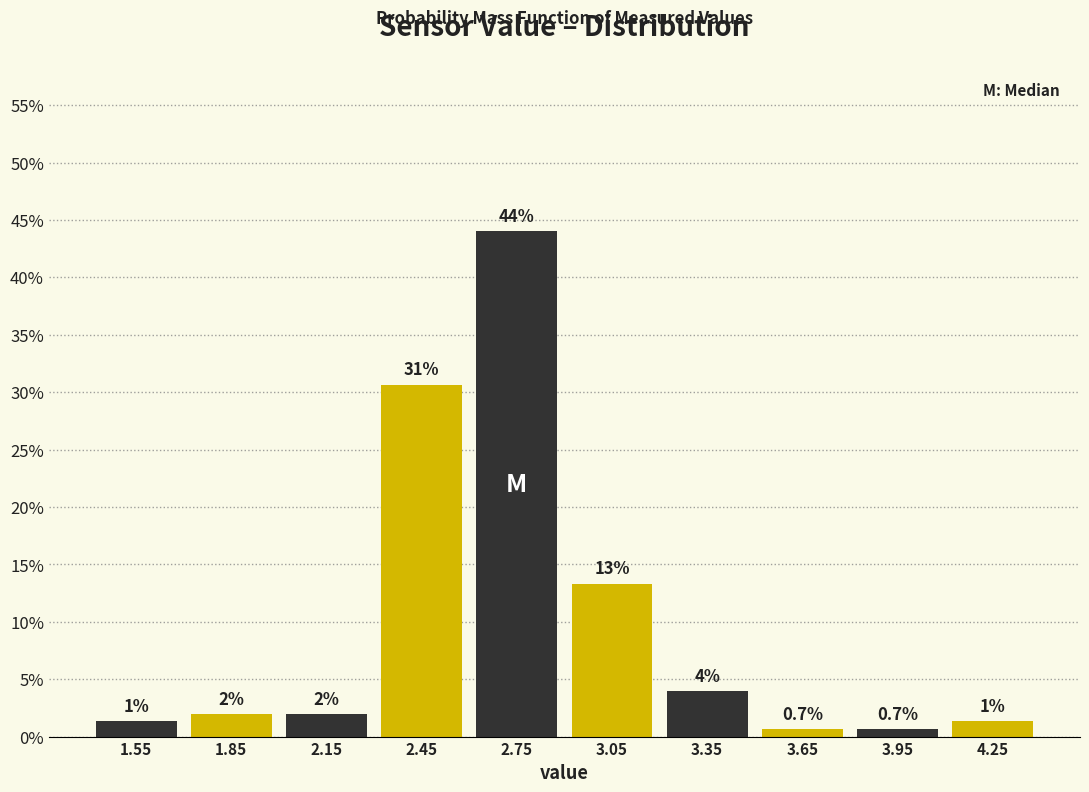

Over which range of the x-axis is the bar tallest?

2.6 to 2.9